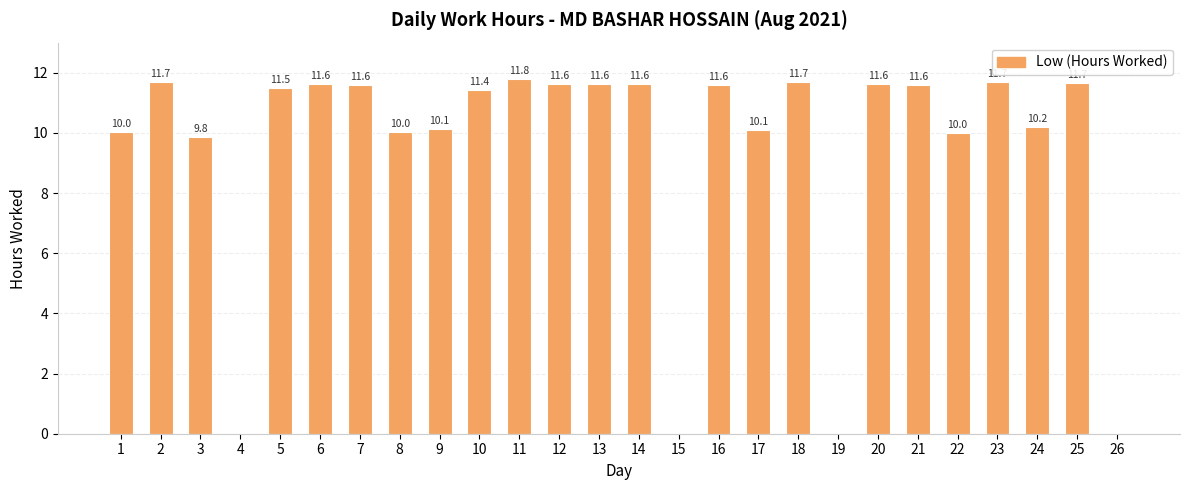

Is it true that the value at 7 is 11.6?

True